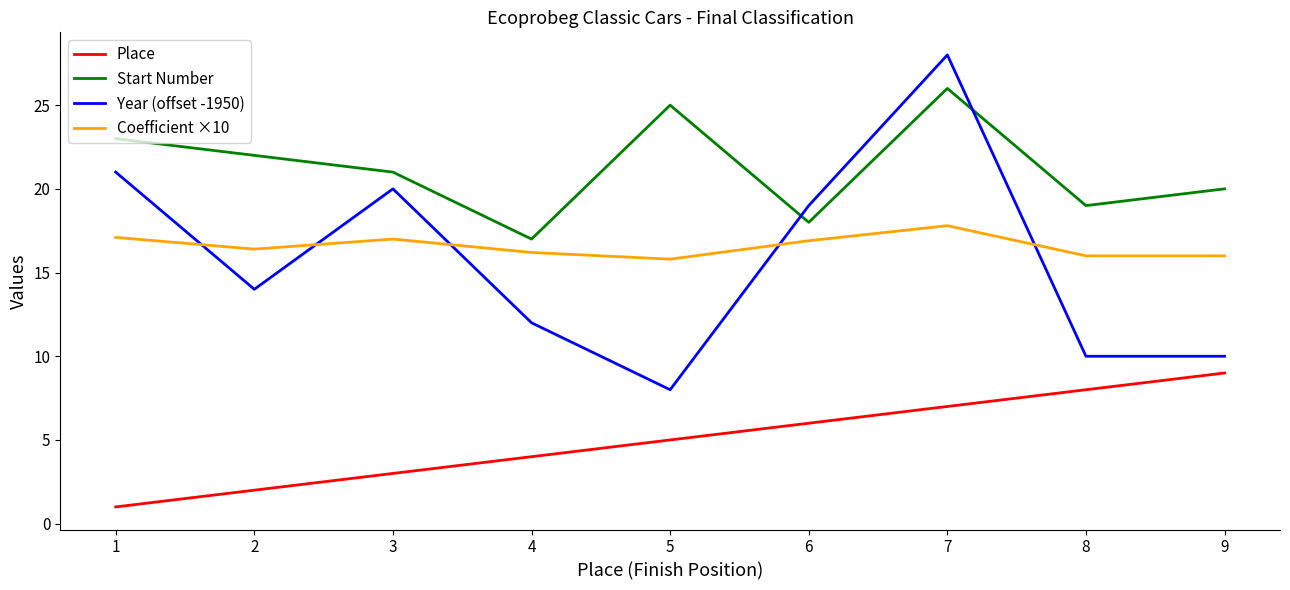

Rank the categories by Start Number value from highest to lowest.

7, 5, 1, 2, 3, 9, 8, 6, 4